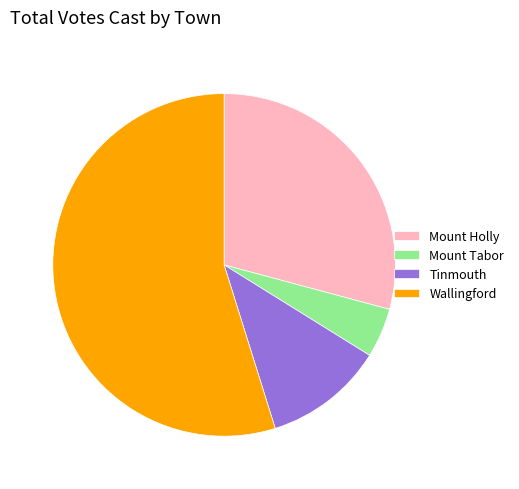

Is it true that Tinmouth is 11% of the pie?

True